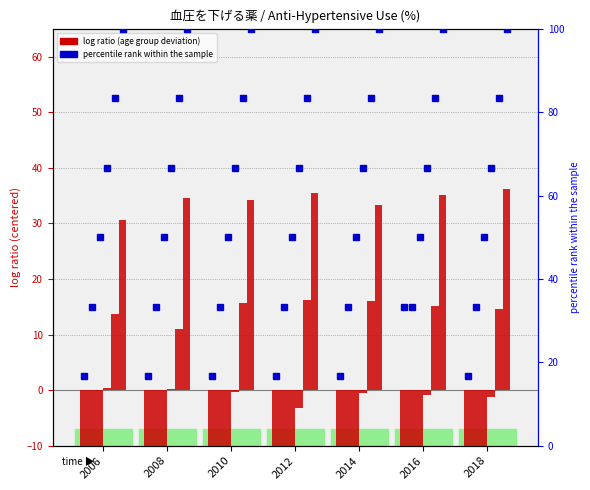

Which has a higher value, 2016 or 2012?

2016